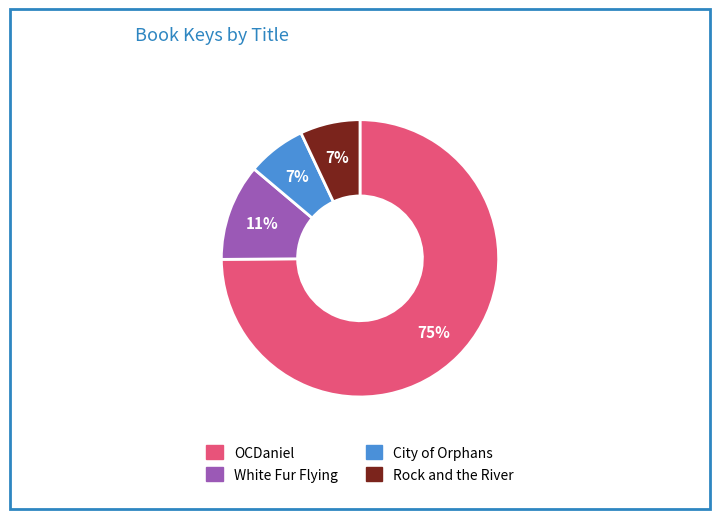

Combined, do Rock and the River and White Fur Flying account for over 50%?

No